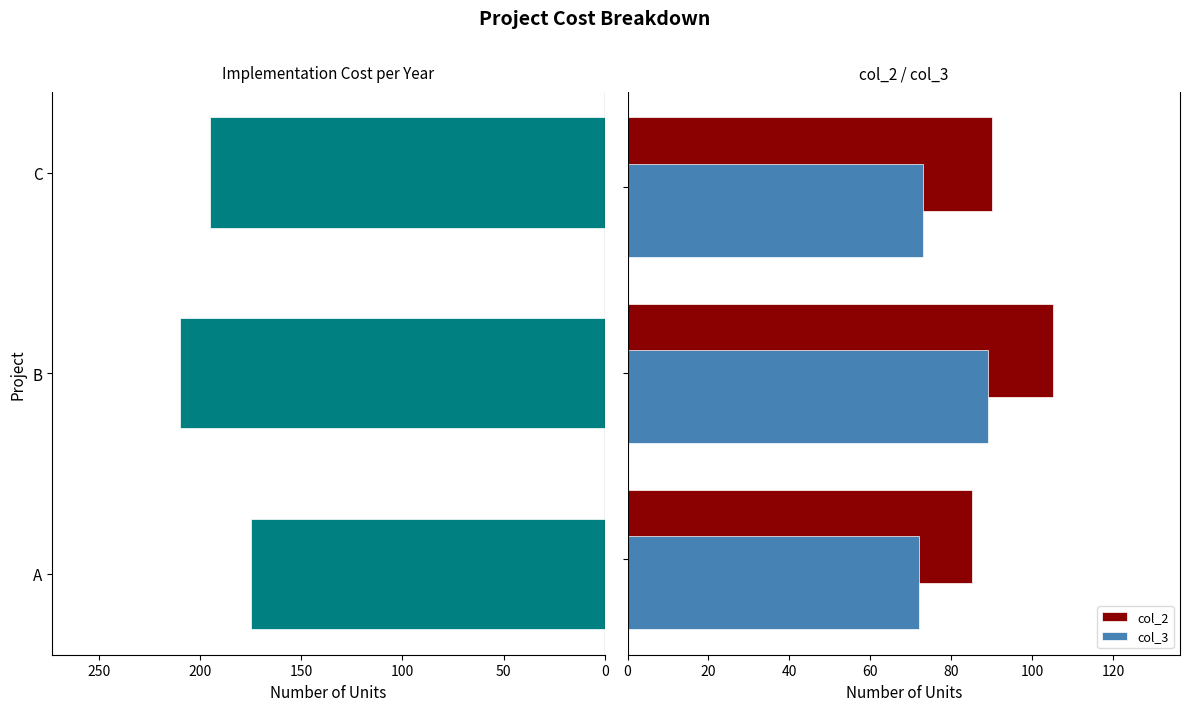

What is the difference between the maximum and second lowest values in the col_3 series?

16